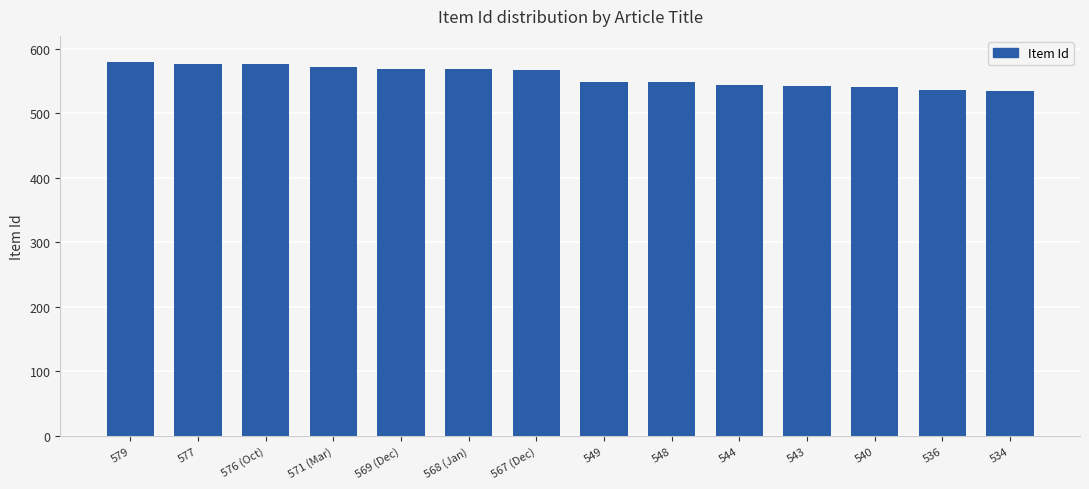

What is the label of the 4th bar from the left?

571 (Mar)